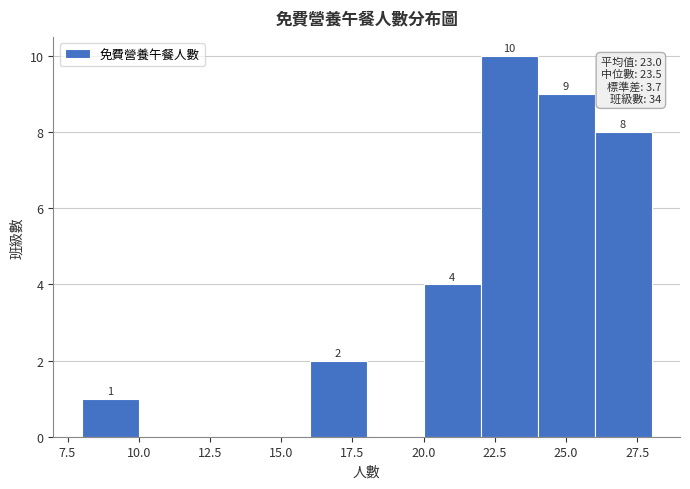

Which range on the x-axis has the tallest bar?

22 to 24